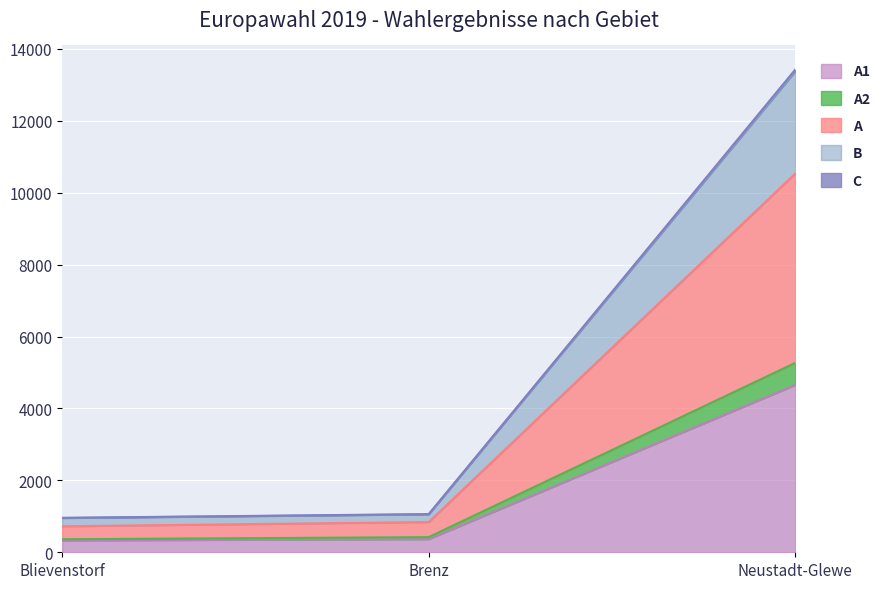

At which category is the sum across all series the highest?

Neustadt-Glewe